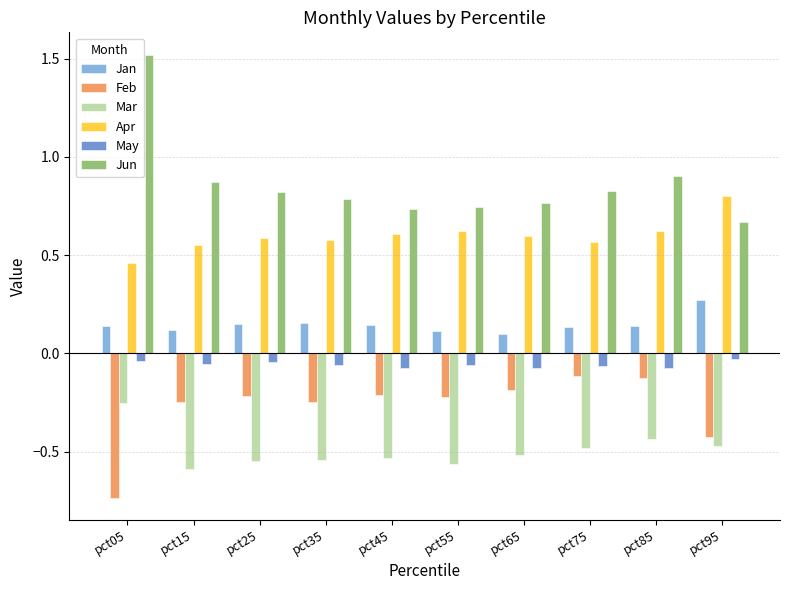

Which series has the largest range (max minus min)?

Jun